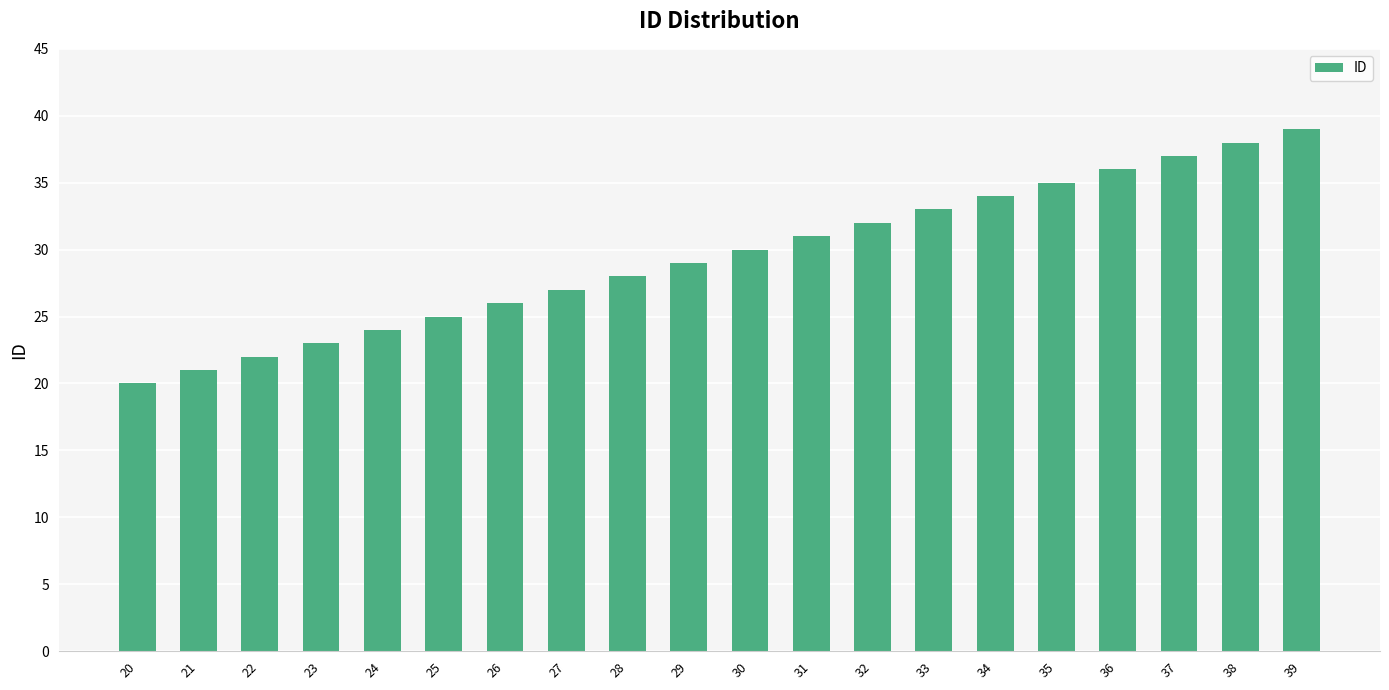

Approximately how many times larger is the value at 36 compared to 34?

1.1